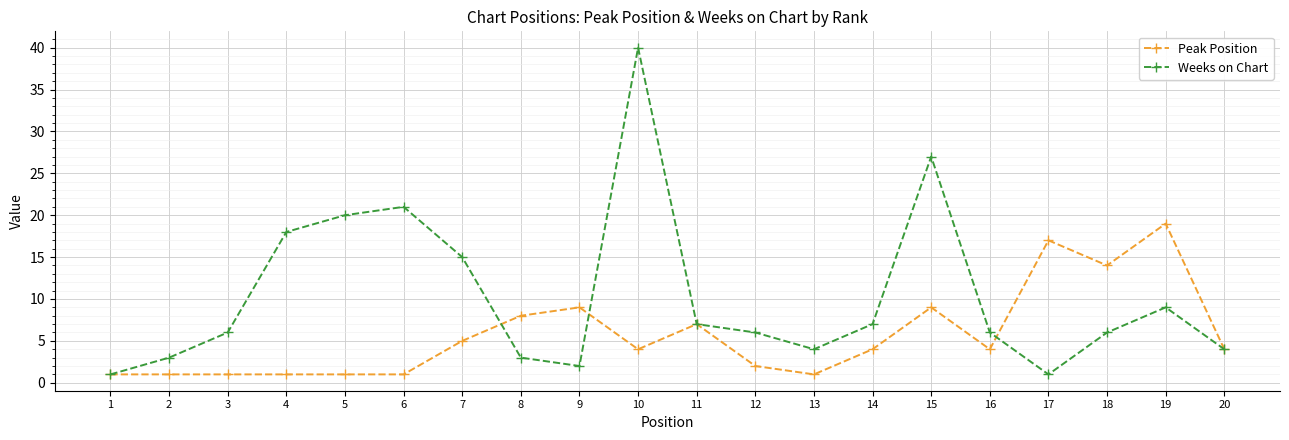

Reading left to right, what are all the values shown in this chart?

Peak Position: 1=1	2=1	3=1	4=1	5=1	6=1	7=5	8=8	9=9	10=4	11=7	12=2	13=1	14=4	15=9	16=4	17=17	18=14	19=19	20=4
Weeks on Chart: 1=1	2=3	3=6	4=18	5=20	6=21	7=15	8=3	9=2	10=40	11=7	12=6	13=4	14=7	15=27	16=6	17=1	18=6	19=9	20=4